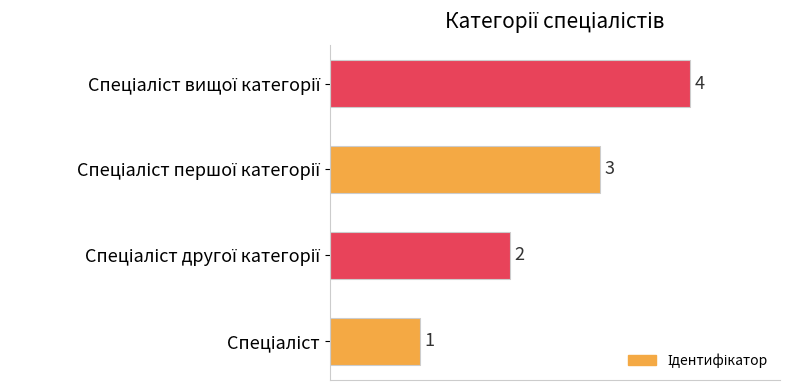

What is the greatest value displayed?

4